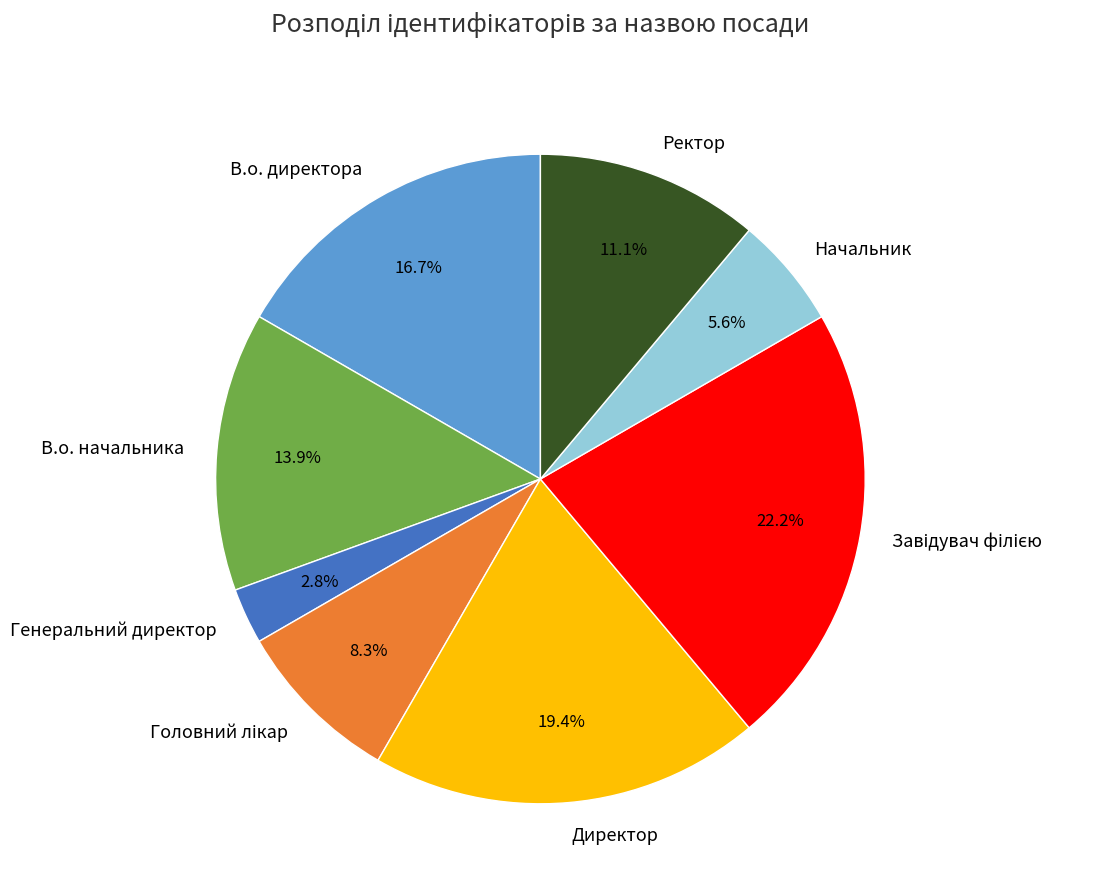

How much of the chart is everything except В.о. директора?

83.3%